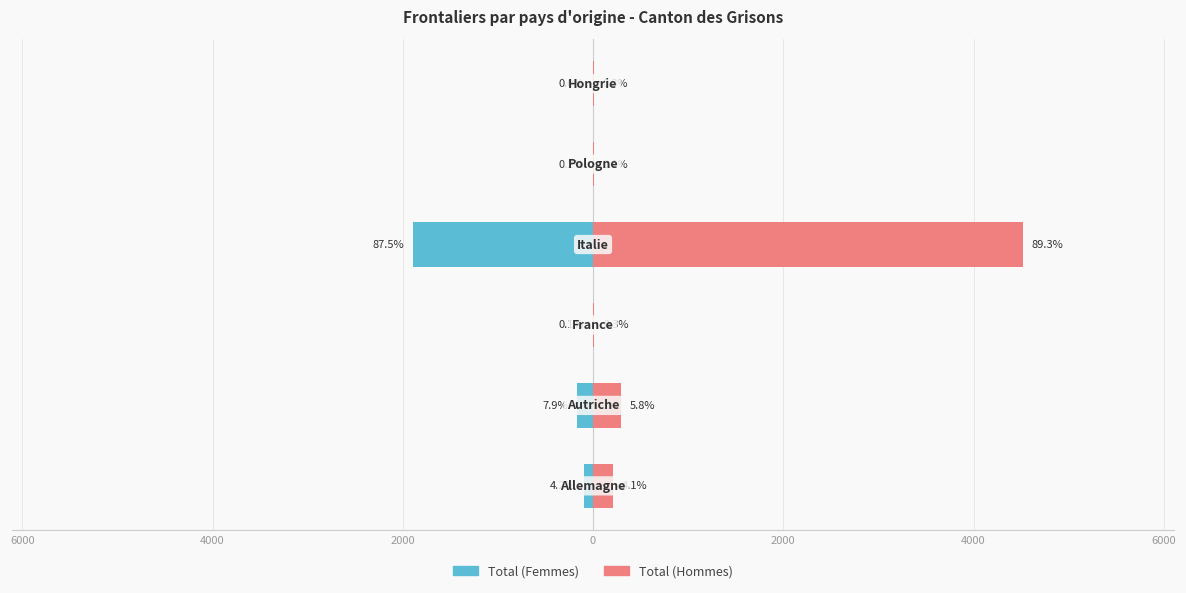

Which has a higher value, 4000 or 2000?

2000